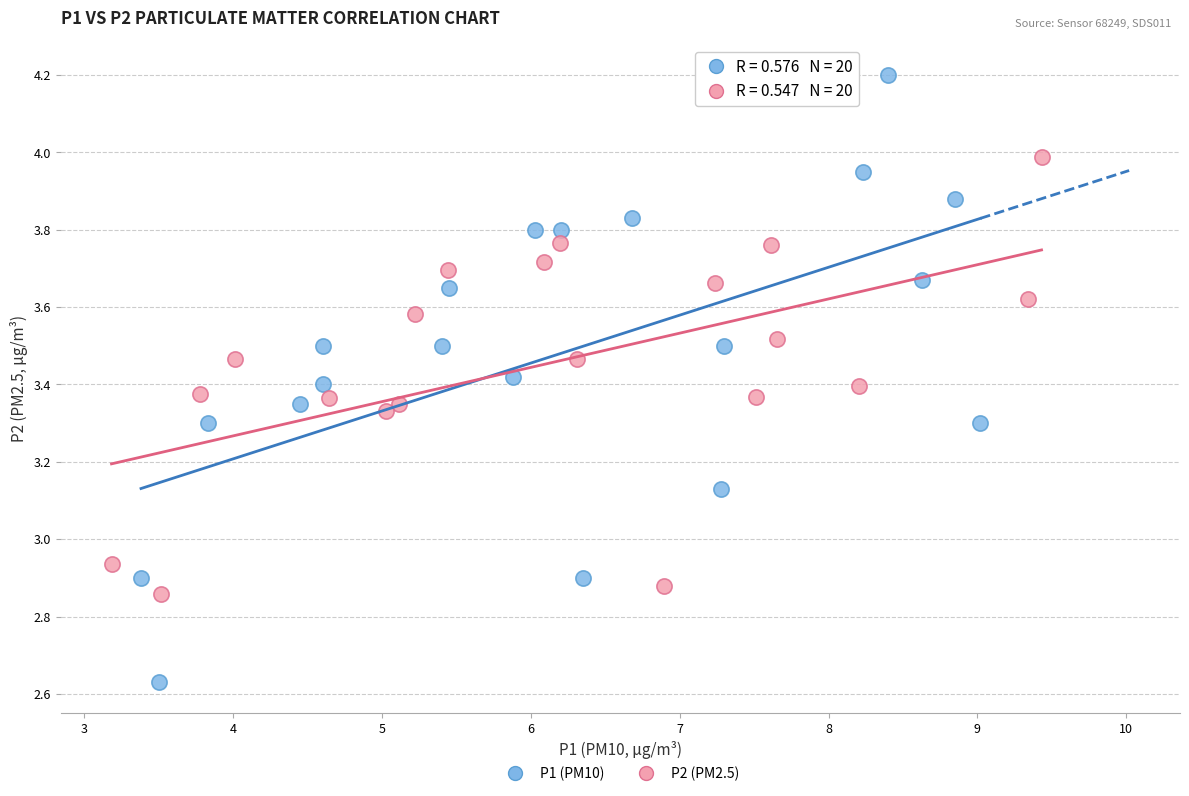

What are all the series names shown in the legend?

P1 (PM10), P2 (PM2.5)